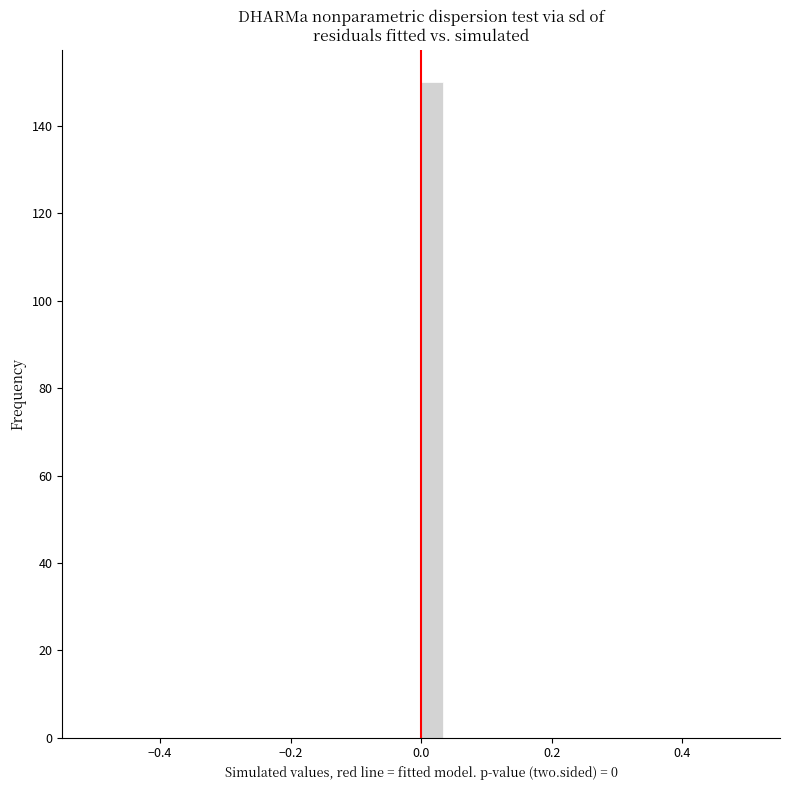

Around what value on the x-axis is the tallest bar? Give the approximate position of its centre, as read against the axis.

0.02